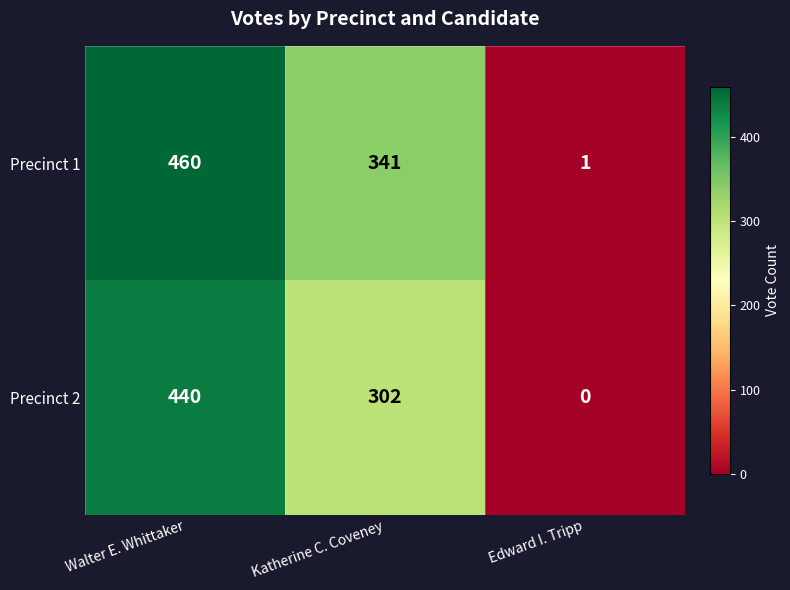

How many positive values does the Precinct 2 series have?

2